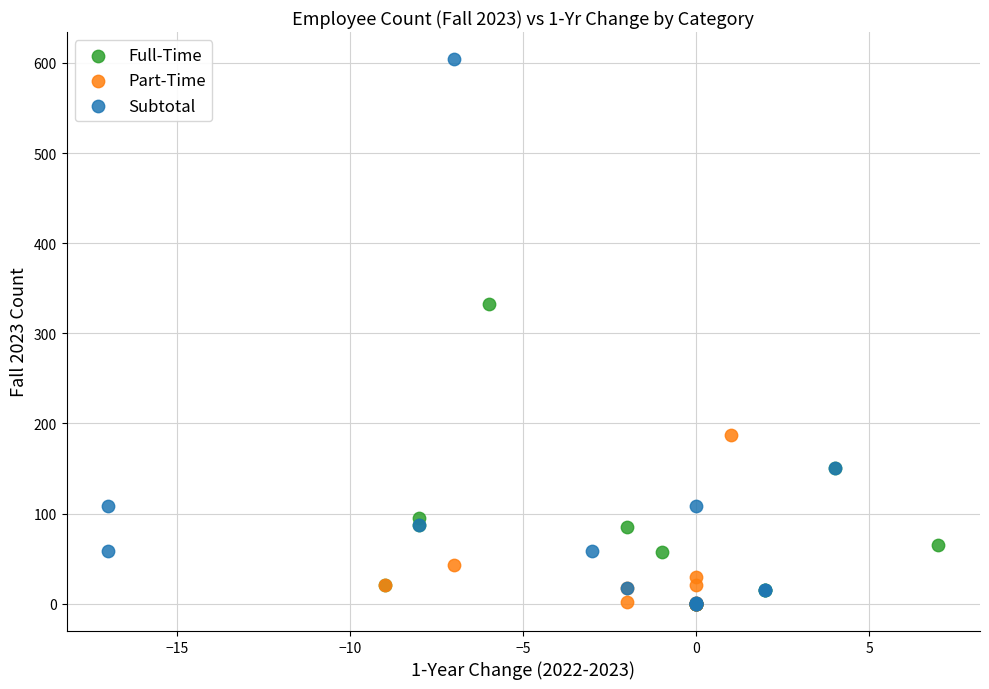

Which series has the largest Y range (max minus min)?

Subtotal